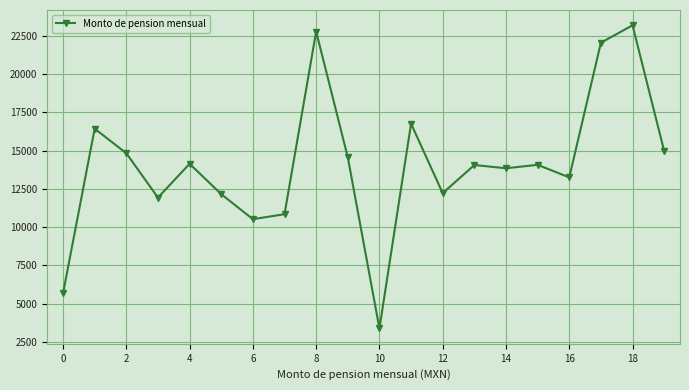

How many points are lower than both their immediate neighbors (excluding endpoints)?

6